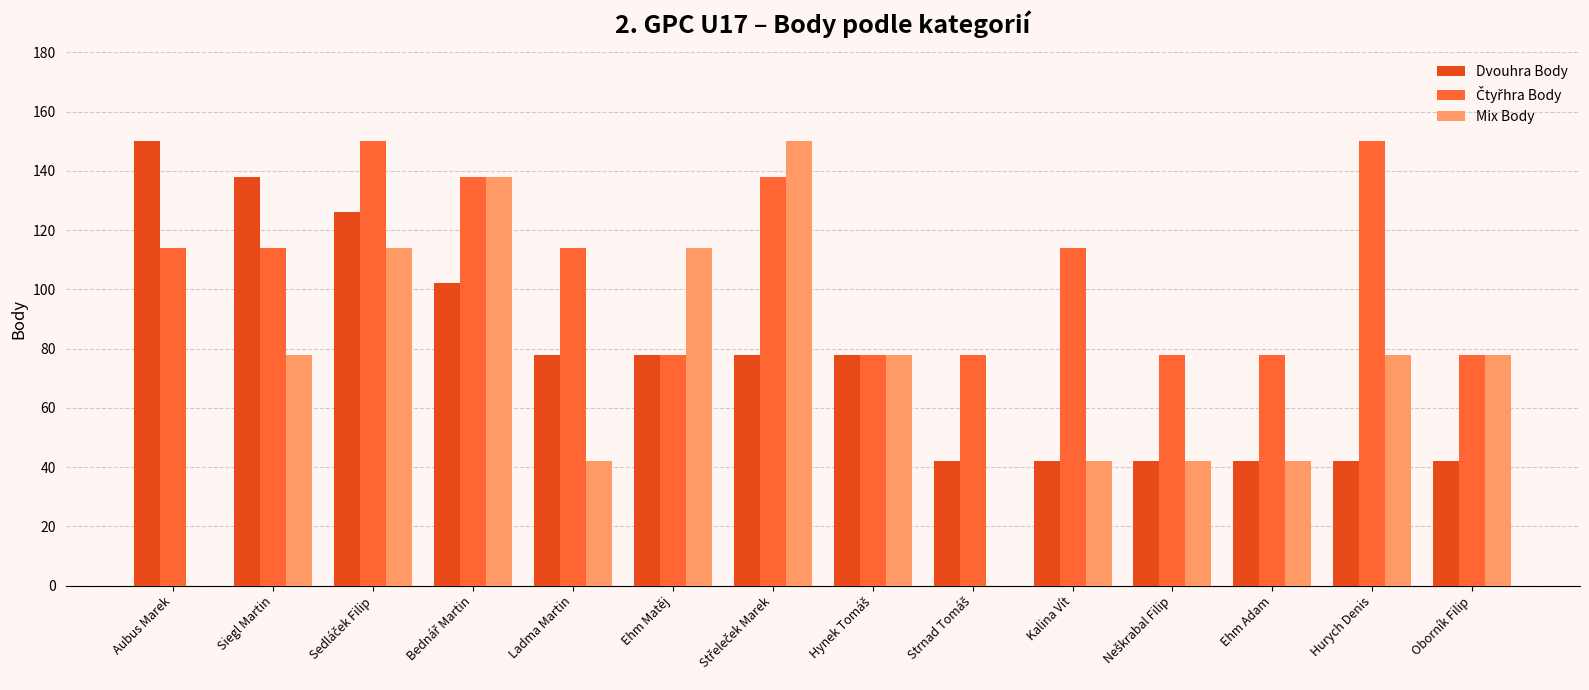

What is the total value across all series at Siegl Martin?

330